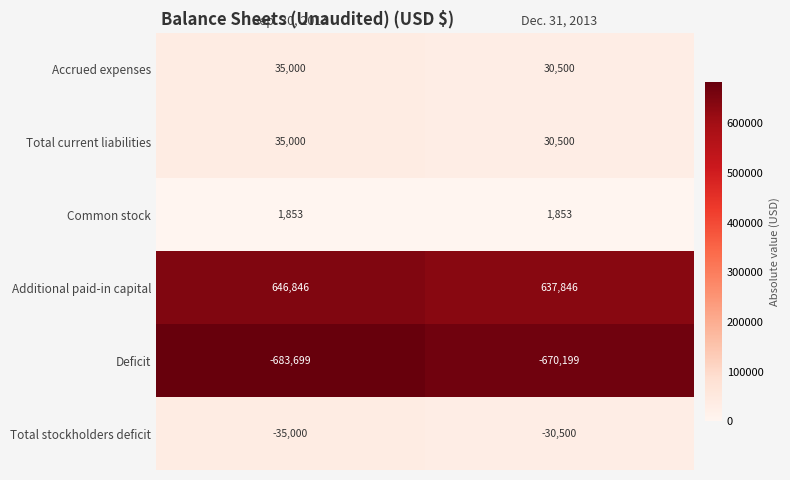

The value of Total current liabilities at Dec. 31, 2013 is 30500. True or false?

True